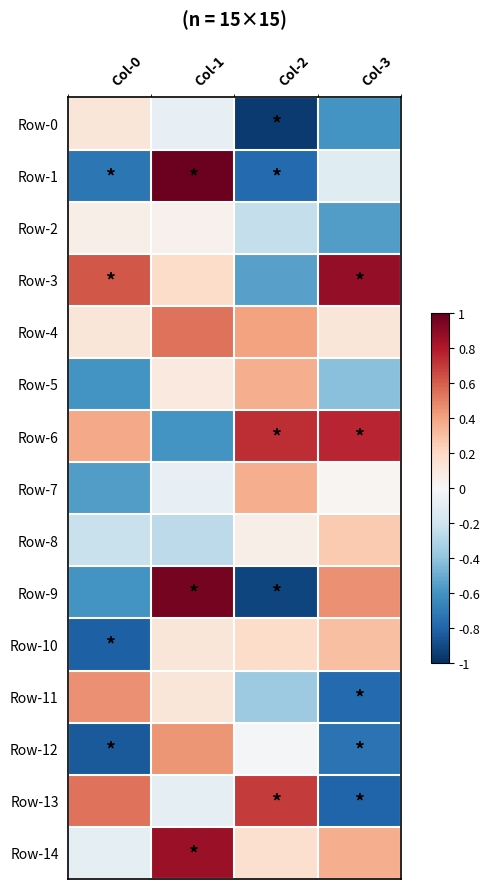

Reading right to left, transcribe all the data shown in this chart.

Row-0: Col-3=-0.6	Col-2=-1.0	Col-1=-0.1	Col-0=0.1
Row-1: Col-3=-0.1	Col-2=-0.8	Col-1=1.0	Col-0=-0.7
Row-2: Col-3=-0.6	Col-2=-0.2	Col-1=0.0	Col-0=0.1
Row-3: Col-3=0.9	Col-2=-0.5	Col-1=0.2	Col-0=0.6
Row-4: Col-3=0.1	Col-2=0.4	Col-1=0.5	Col-0=0.1
Row-5: Col-3=-0.4	Col-2=0.4	Col-1=0.1	Col-0=-0.6
Row-6: Col-3=0.8	Col-2=0.7	Col-1=-0.6	Col-0=0.4
Row-7: Col-3=0.0	Col-2=0.4	Col-1=-0.1	Col-0=-0.6
Row-8: Col-3=0.3	Col-2=0.1	Col-1=-0.3	Col-0=-0.2
Row-9: Col-3=0.5	Col-2=-0.9	Col-1=1.0	Col-0=-0.6
Row-10: Col-3=0.3	Col-2=0.2	Col-1=0.1	Col-0=-0.8
Row-11: Col-3=-0.8	Col-2=-0.4	Col-1=0.1	Col-0=0.5
Row-12: Col-3=-0.7	Col-2=-0.0	Col-1=0.4	Col-0=-0.8
Row-13: Col-3=-0.8	Col-2=0.7	Col-1=-0.1	Col-0=0.5
Row-14: Col-3=0.4	Col-2=0.2	Col-1=0.9	Col-0=-0.1